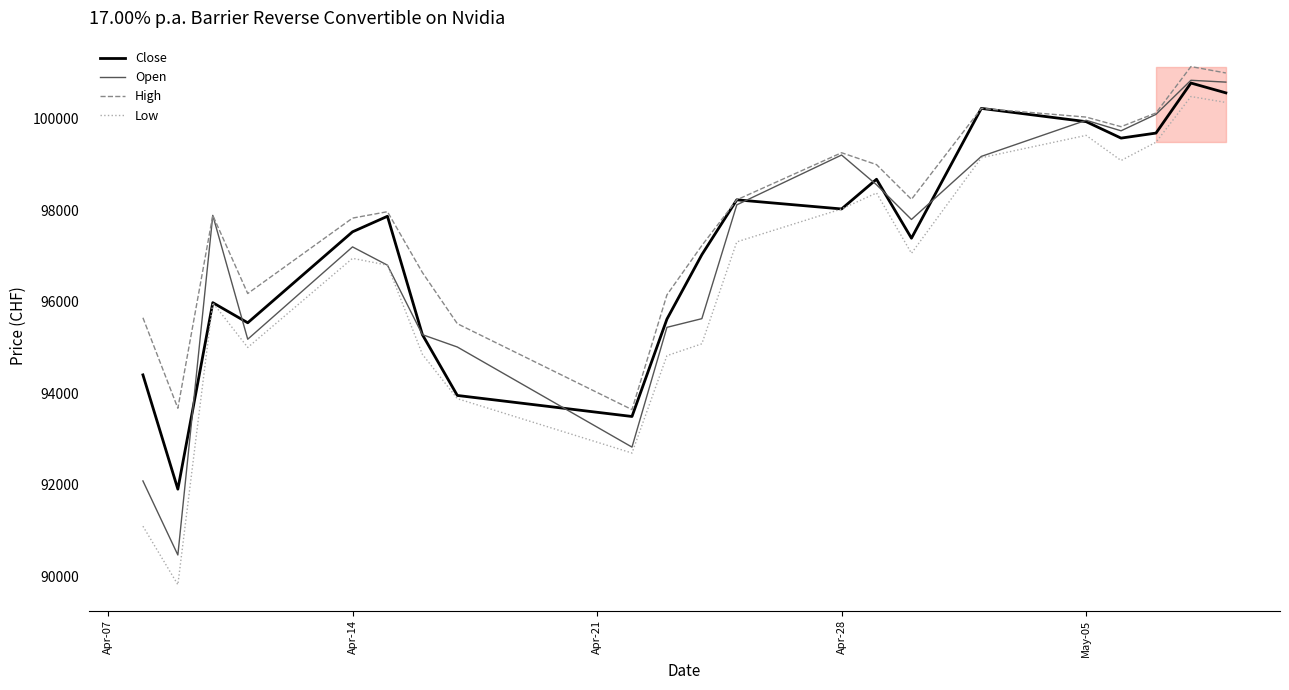

Which series has the largest range (max minus min)?

Low